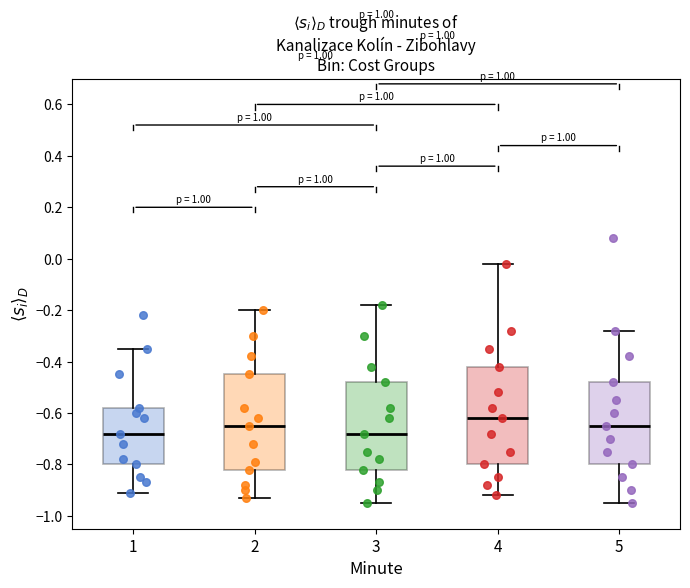

Reading left to right, read every box against the y-axis: the position of its median line, the range the box covers, and the ends of its whiskers. The values are not printed on the chart, so give them approximately, as read against the axis.

1: median -0.68, box -0.80 to -0.58, whiskers -0.90 to -0.34
2: median -0.64, box -0.82 to -0.44, whiskers -0.92 to -0.20
3: median -0.68, box -0.82 to -0.48, whiskers -0.94 to -0.18
4: median -0.62, box -0.80 to -0.42, whiskers -0.92 to -0.02
5: median -0.64, box -0.80 to -0.48, whiskers -0.94 to -0.28